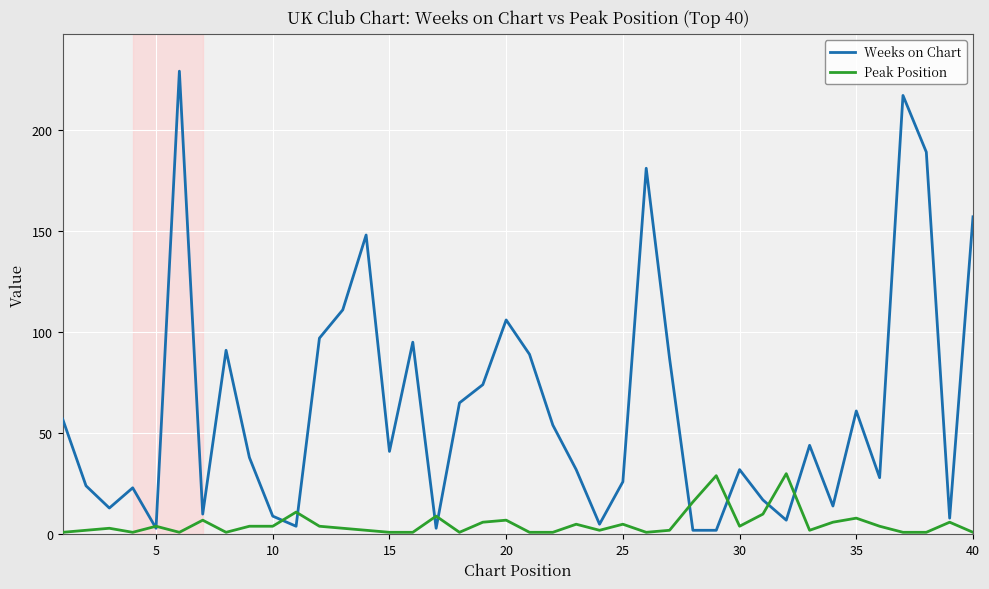

Which series has the widest spread of values?

Weeks on Chart